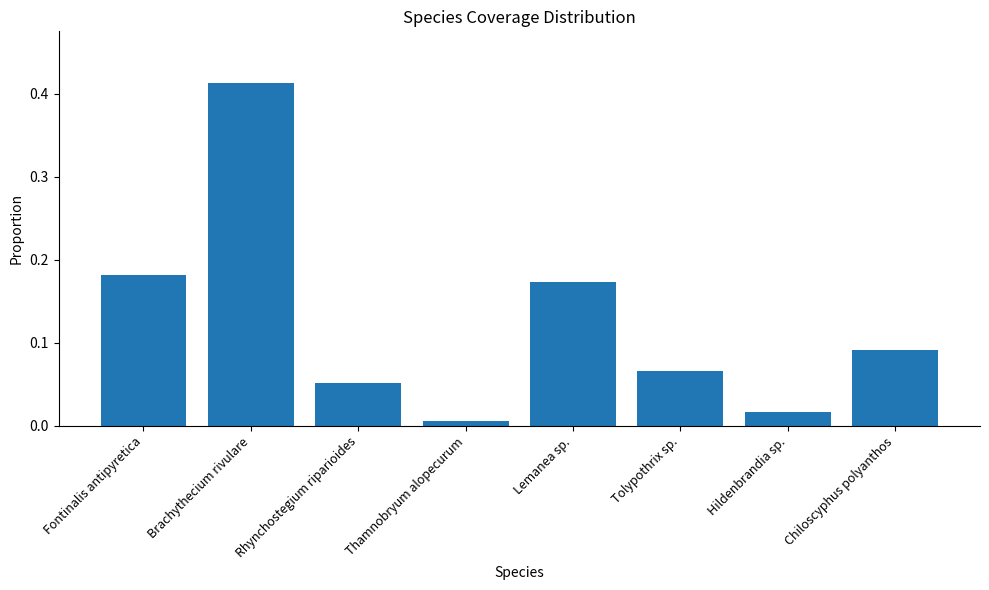

At which label is the value closest to 0?

Thamnobryum alopecurum